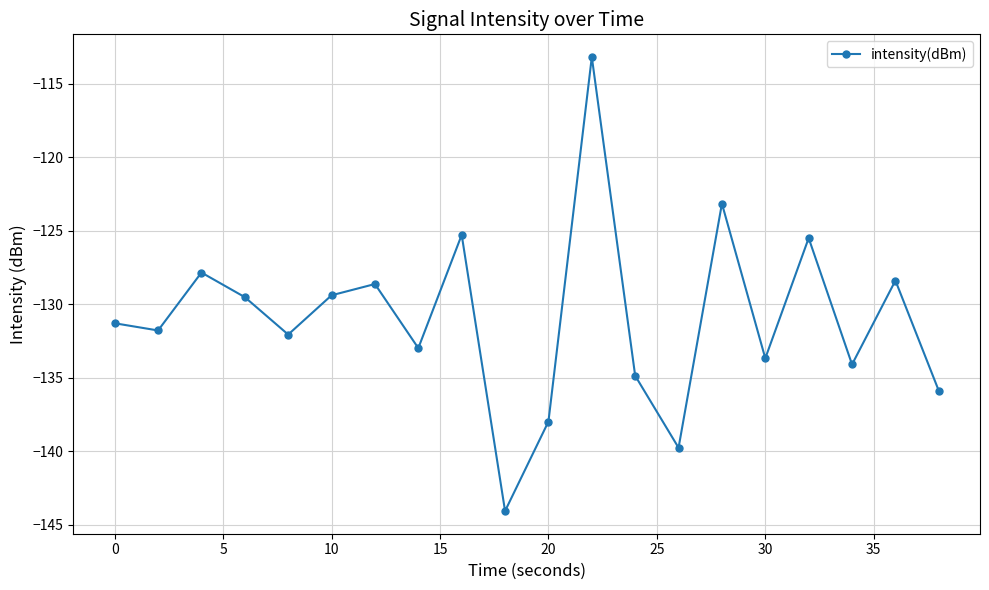

What is the difference between the maximum and minimum values?

30.9